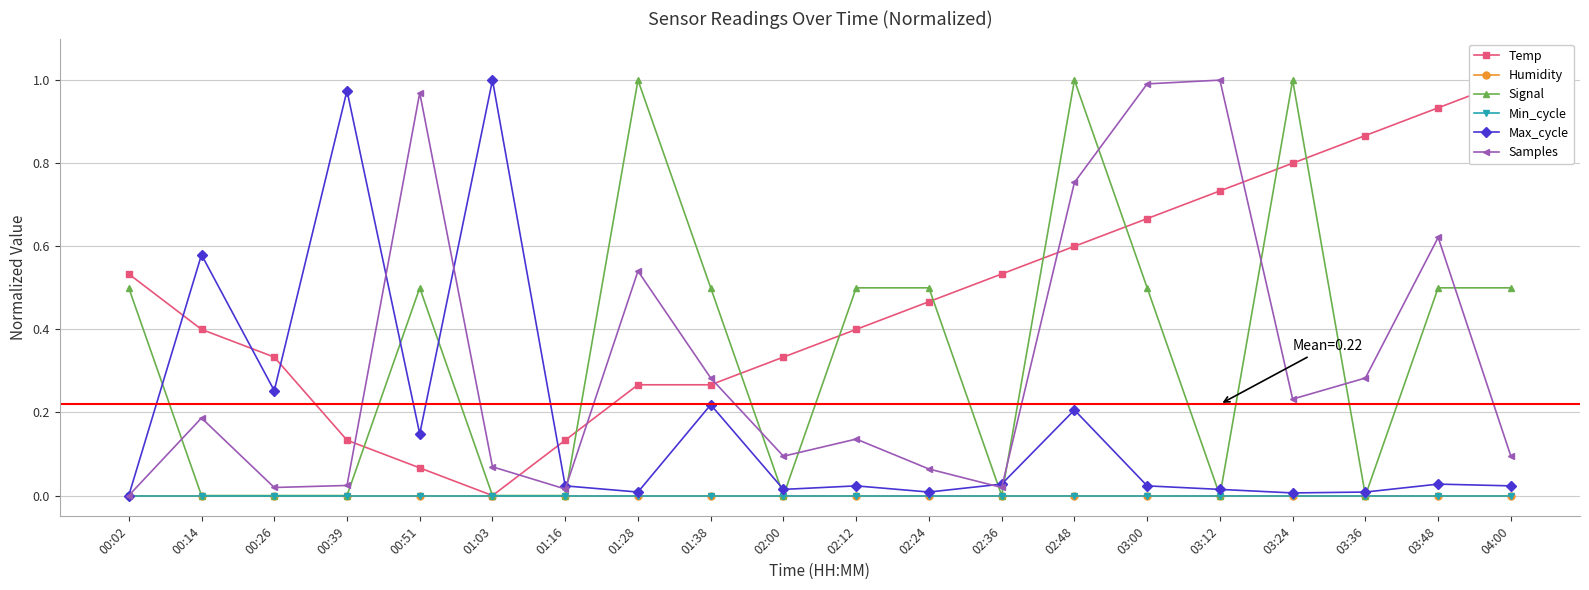

Which label corresponds to the largest value in the chart?

04:00